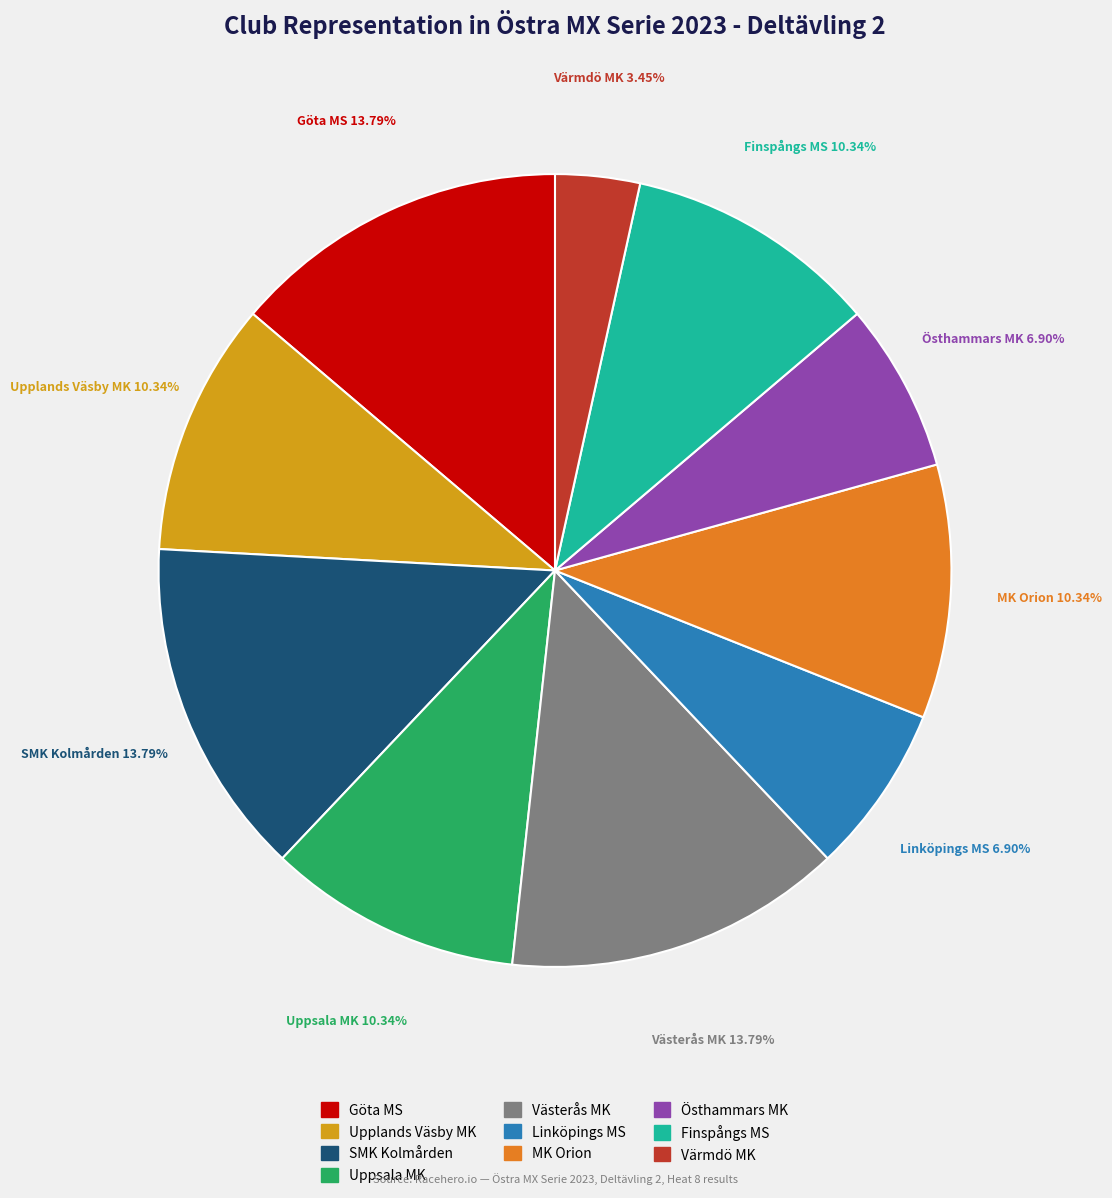

Which category has the smallest portion of the pie?

Värmdö MK